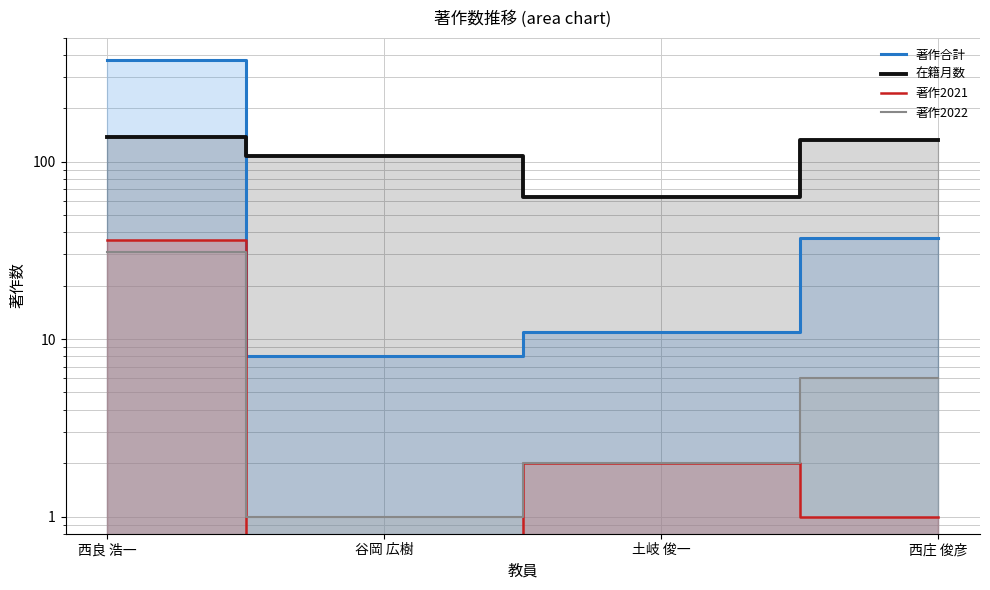

At which category is the sum across all series the highest?

西良 浩一